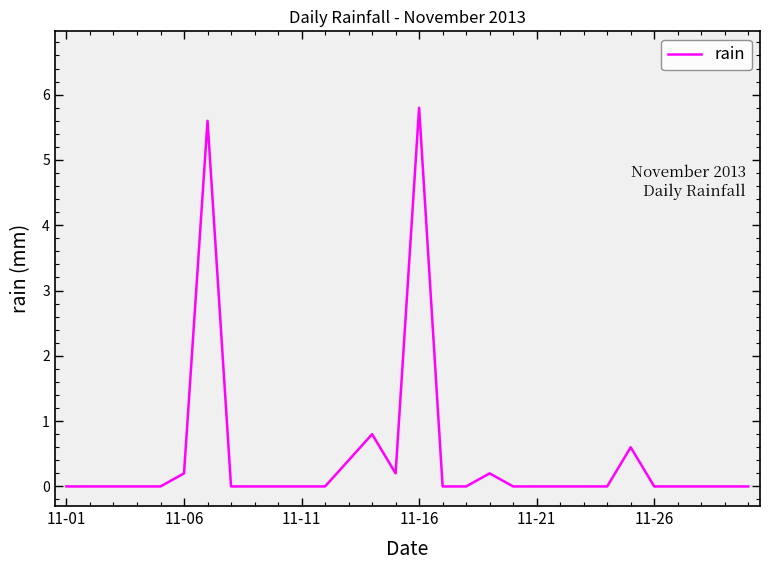

What is the maximum value shown in the chart?

5.8